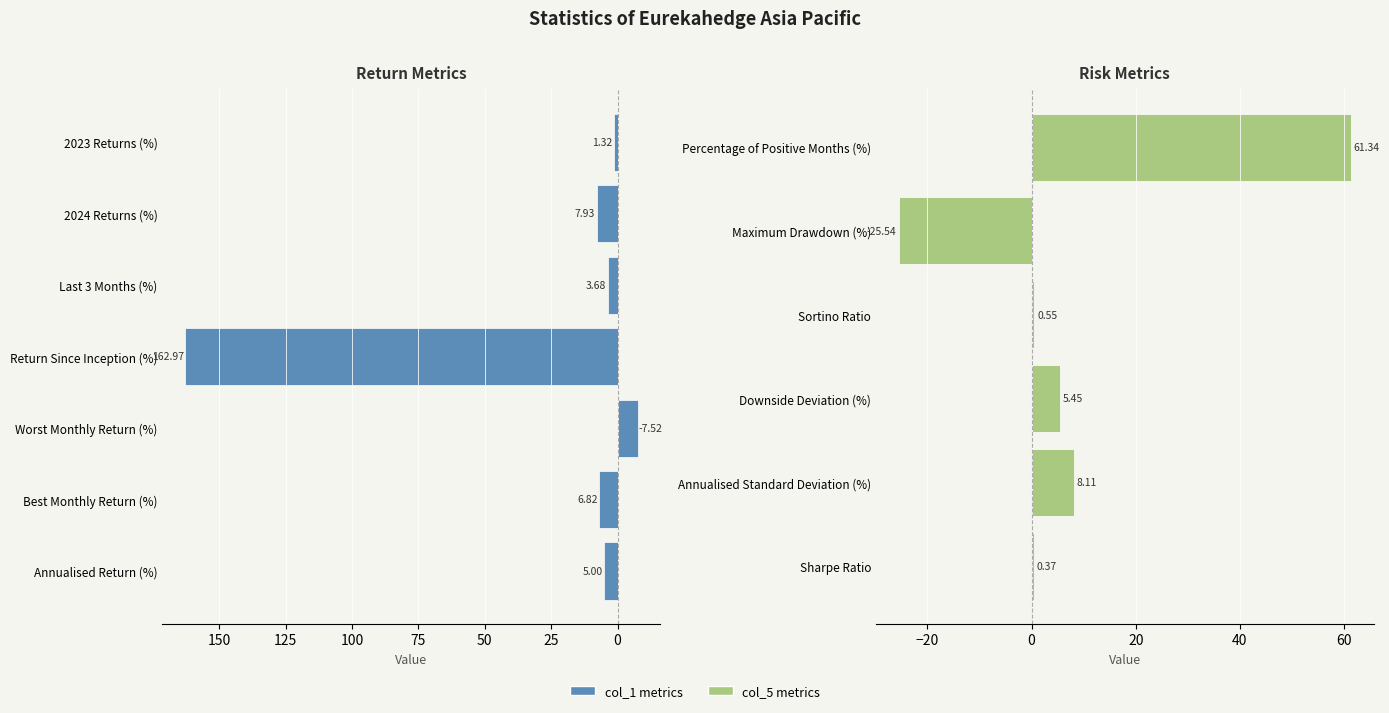

What is the greatest value displayed?

163.0